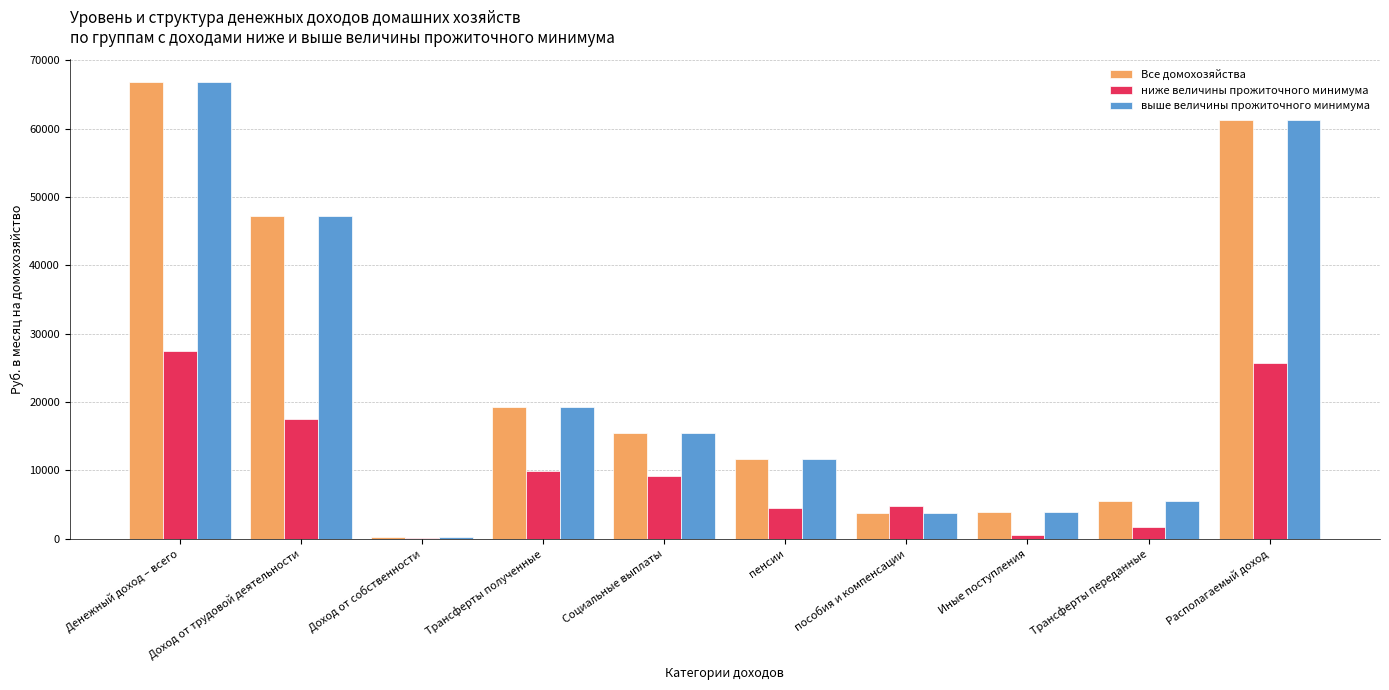

What is the sum of all Все домохозяйства values?

235129.0